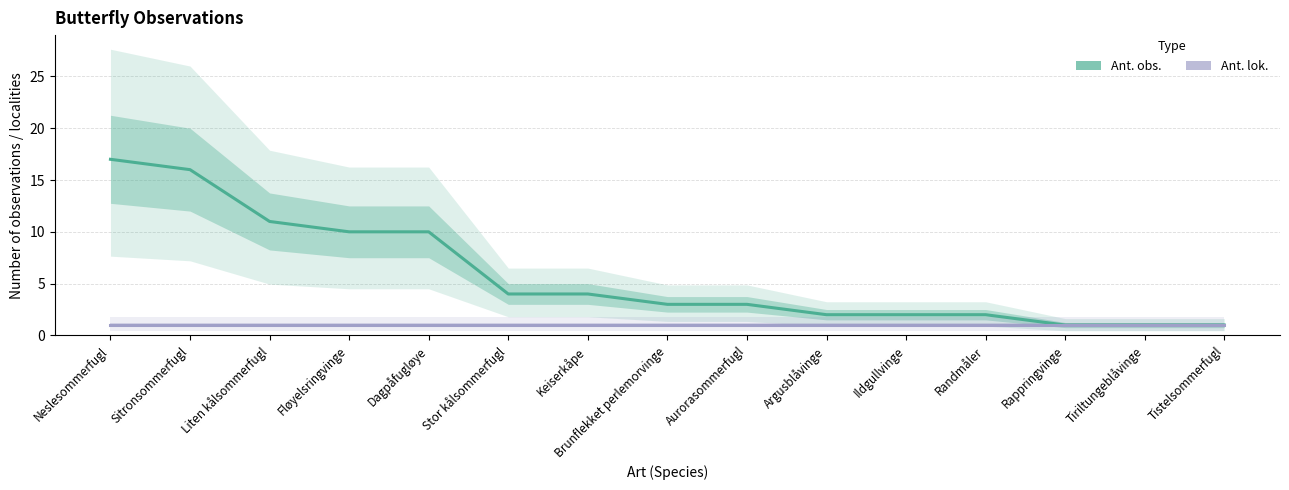

At which category is the sum across all series the highest?

Neslesommerfugl